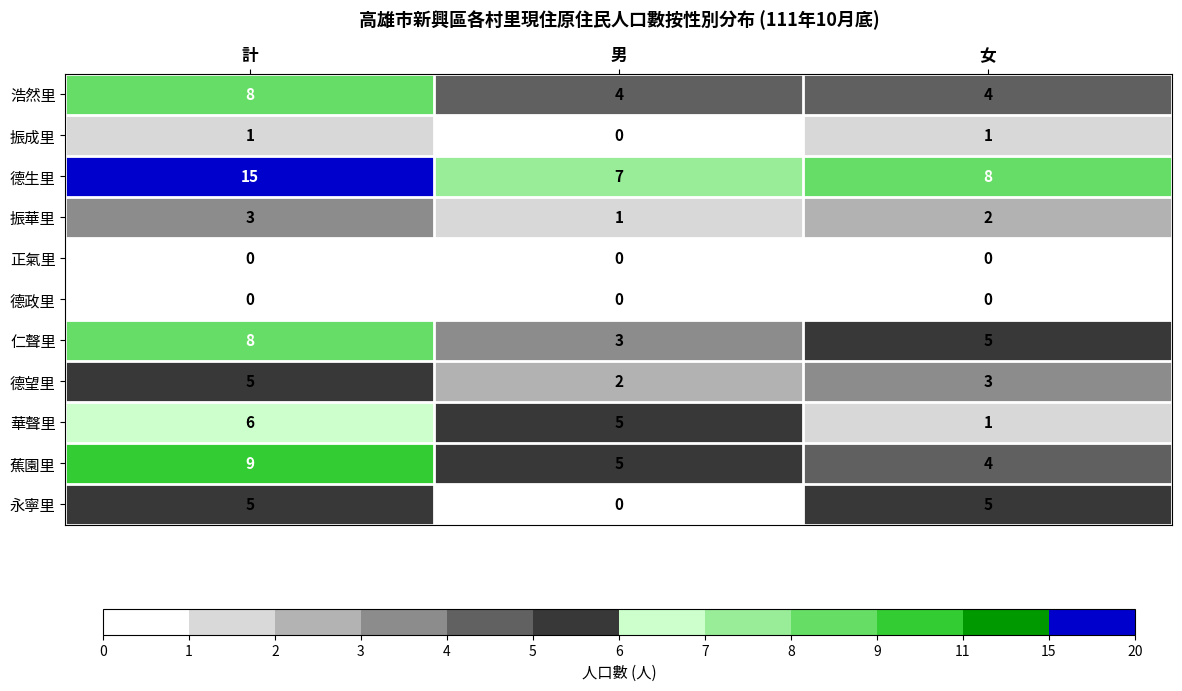

Which category has the lowest value in the 華聲里 series?

女